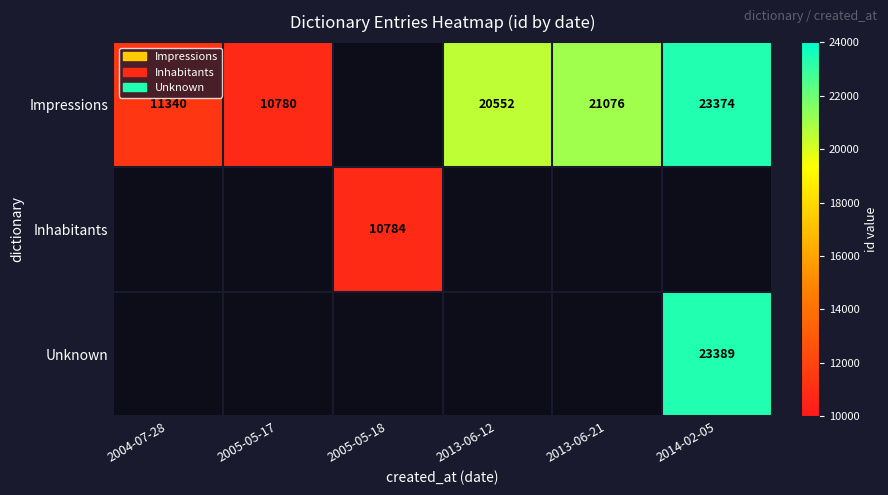

Is it true that Unknown equals 32189 at 2014-02-05?

False